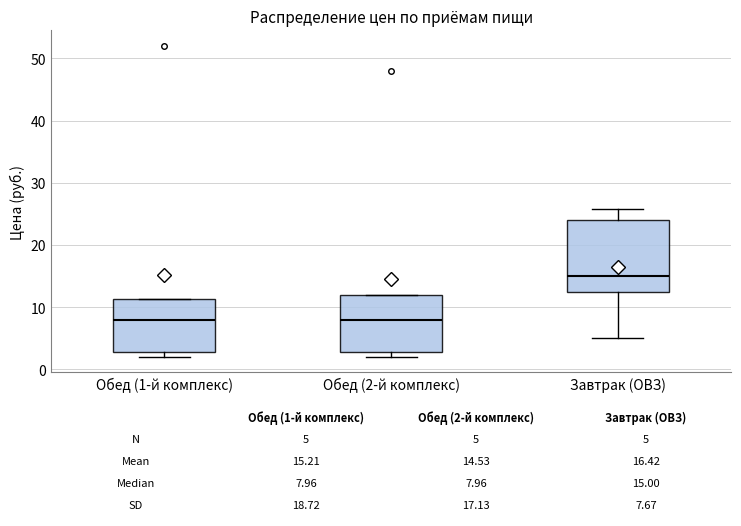

Which box has the highest median line?

Завтрак (ОВЗ)